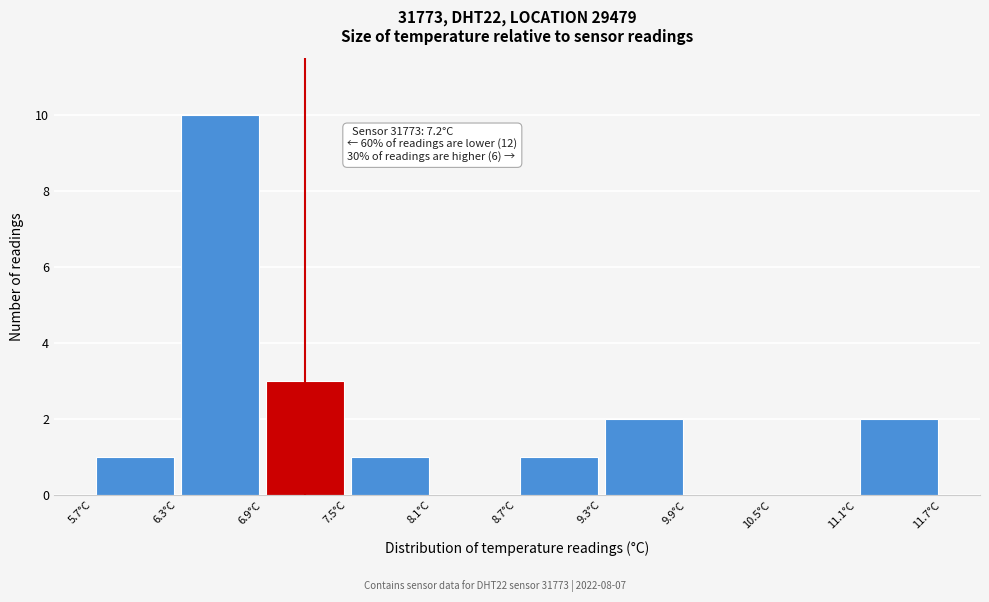

Over which range of the x-axis is the bar tallest?

6.3 to 6.9